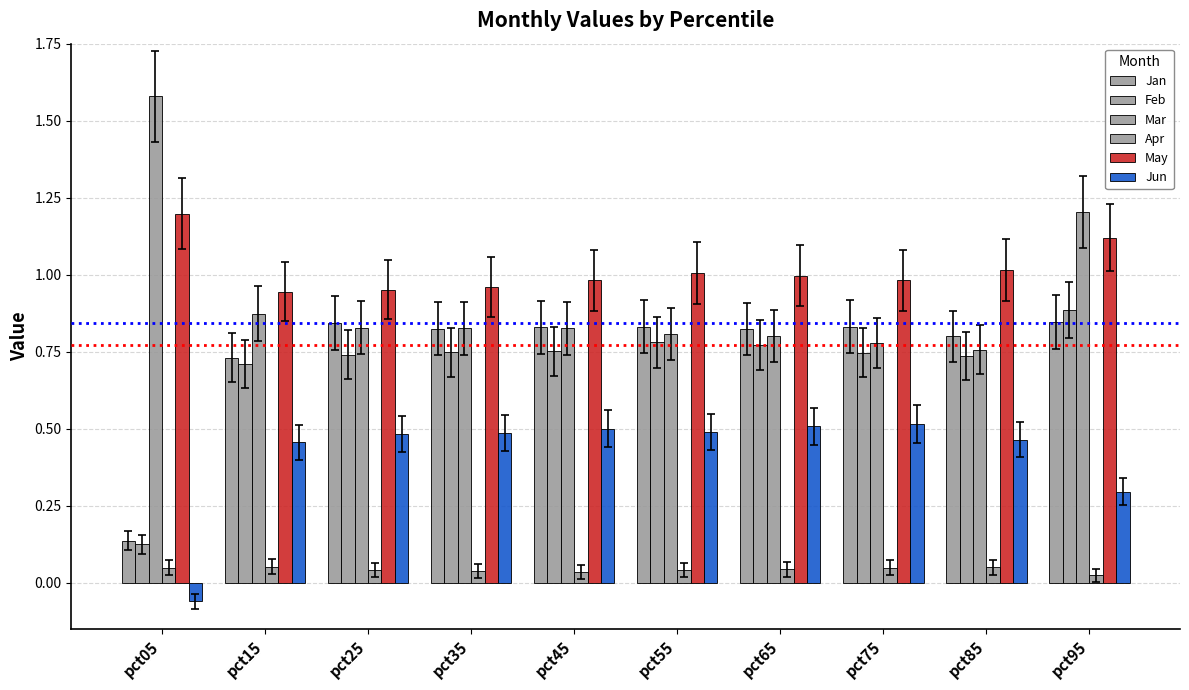

How many bars are there in total?

60